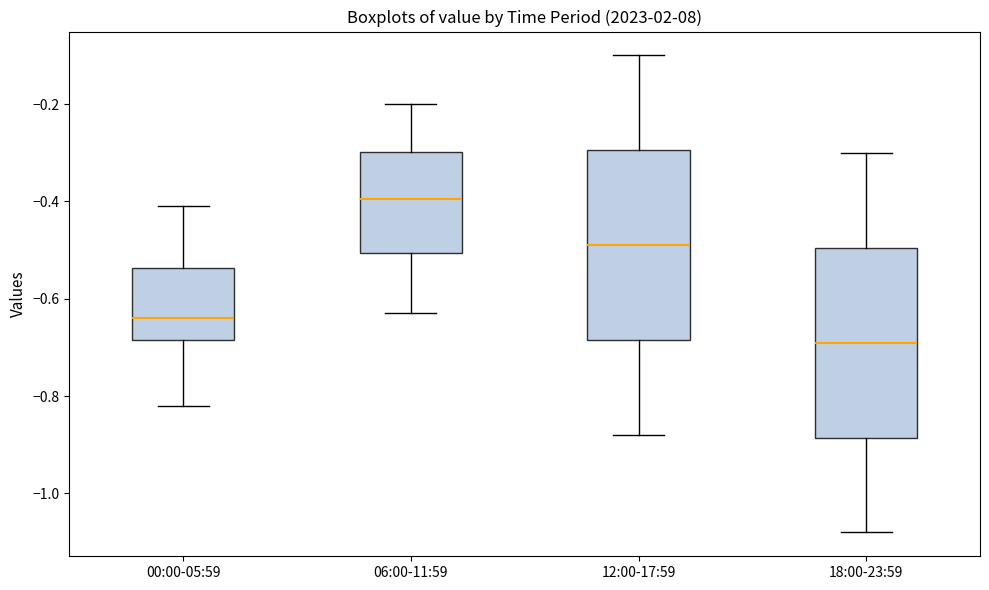

Reading left to right, read every box against the y-axis: the position of its median line, the range the box covers, and the ends of its whiskers. The values are not printed on the chart, so give them approximately, as read against the axis.

00:00-05:59: median -0.64, box -0.68 to -0.54, whiskers -0.82 to -0.40
06:00-11:59: median -0.40, box -0.50 to -0.30, whiskers -0.62 to -0.20
12:00-17:59: median -0.48, box -0.68 to -0.30, whiskers -0.88 to -0.10
18:00-23:59: median -0.68, box -0.88 to -0.50, whiskers -1.08 to -0.30